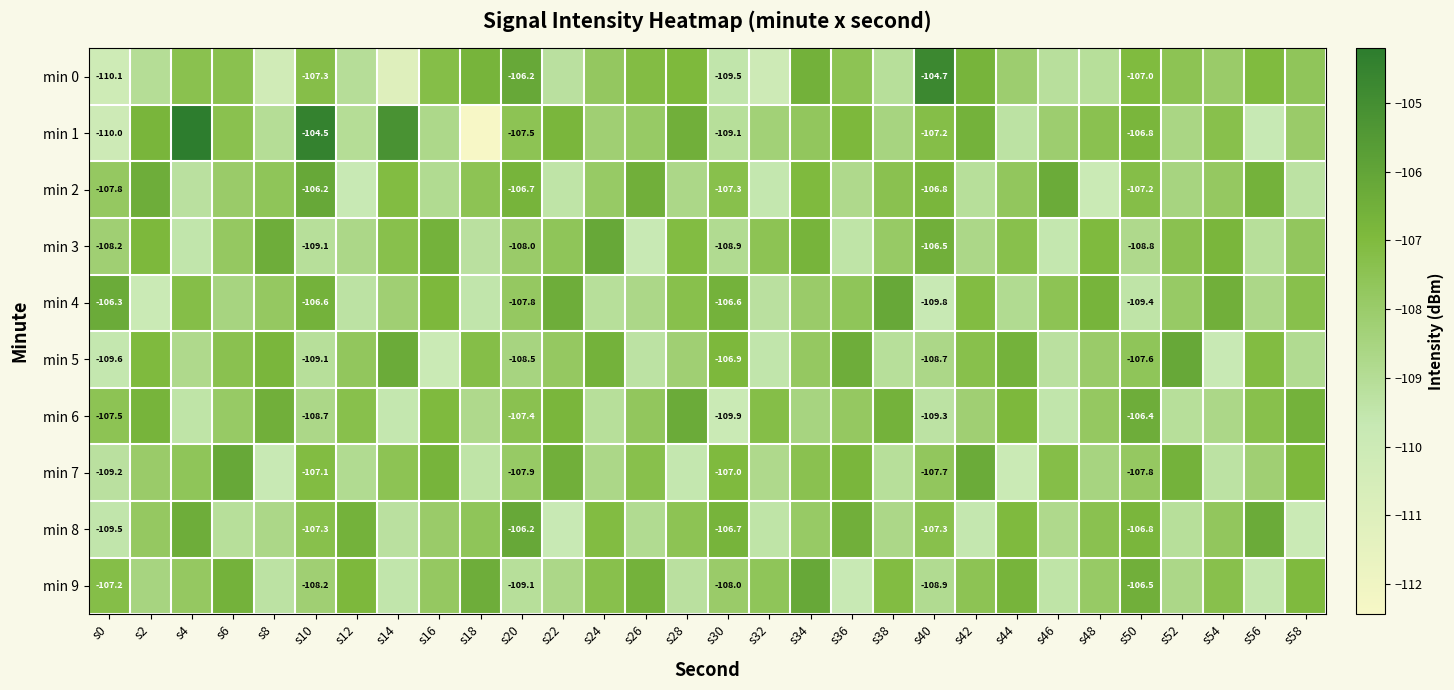

The value of min 2 at s54 is -175.6. True or false?

False